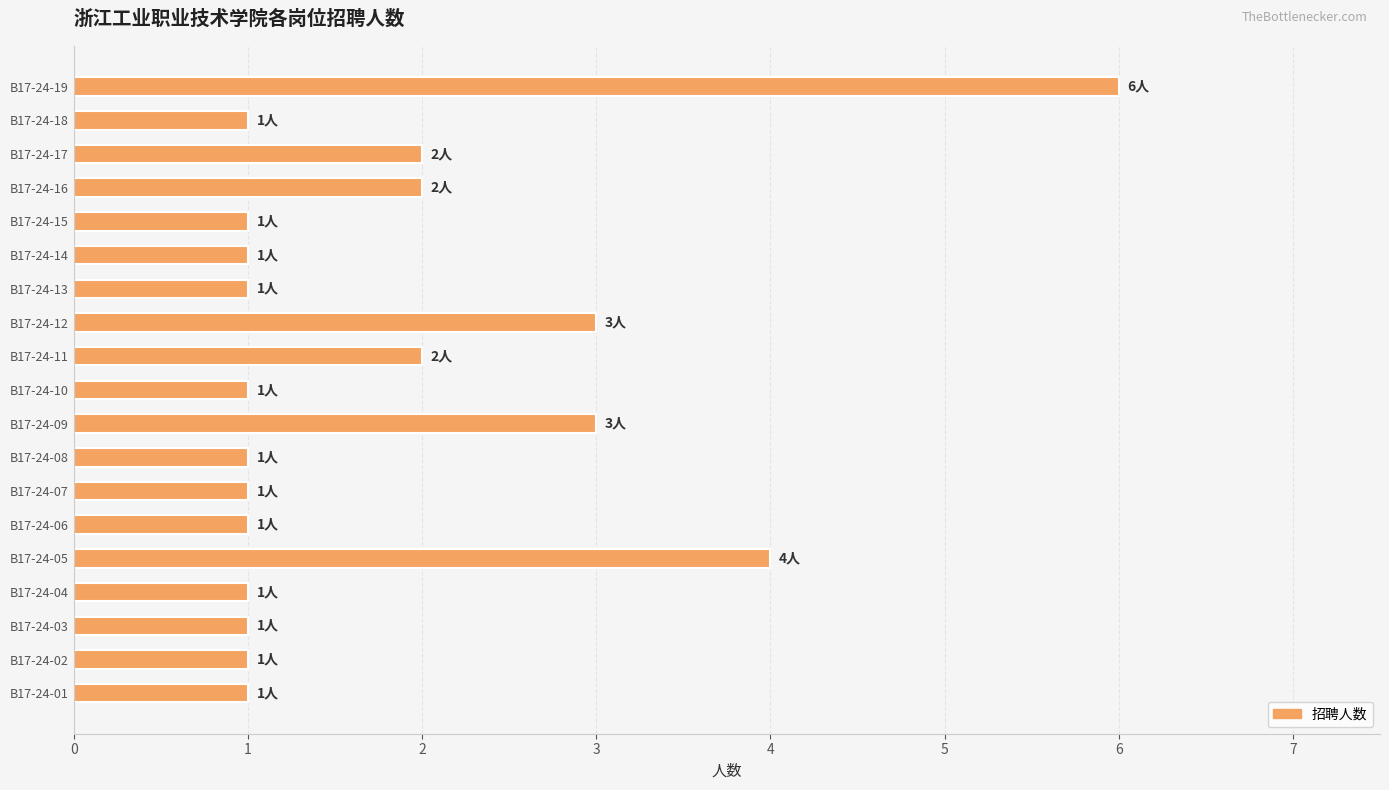

What is the smallest value displayed?

1